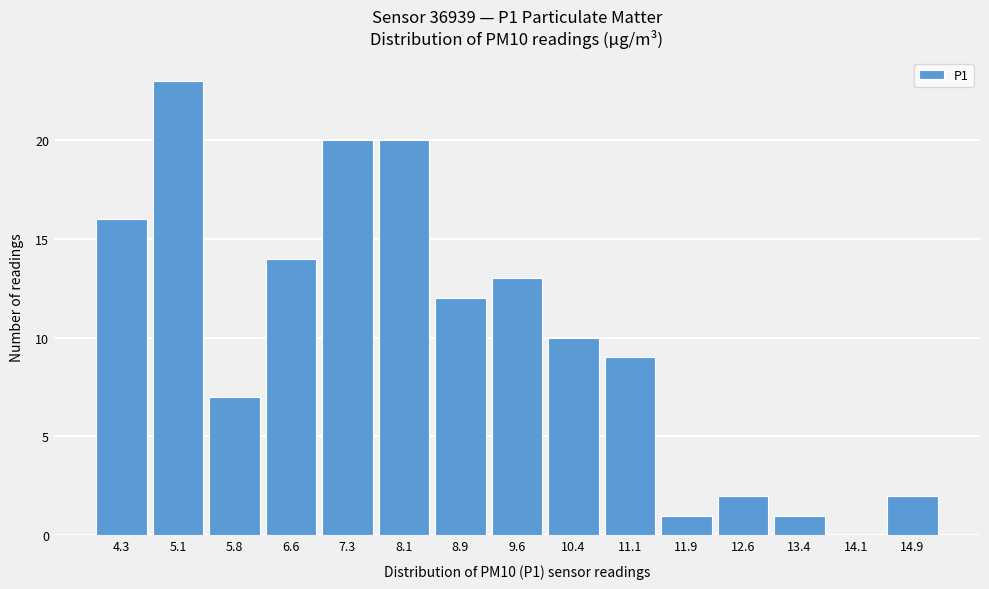

Reading left to right, what are all the values shown in this chart?

4.3=16	5.1=23	5.8=7	6.6=14	7.3=20	8.1=20	8.9=12	9.6=13	10.4=10	11.1=9	11.9=1	12.6=2	13.4=1	14.1=0	14.9=2